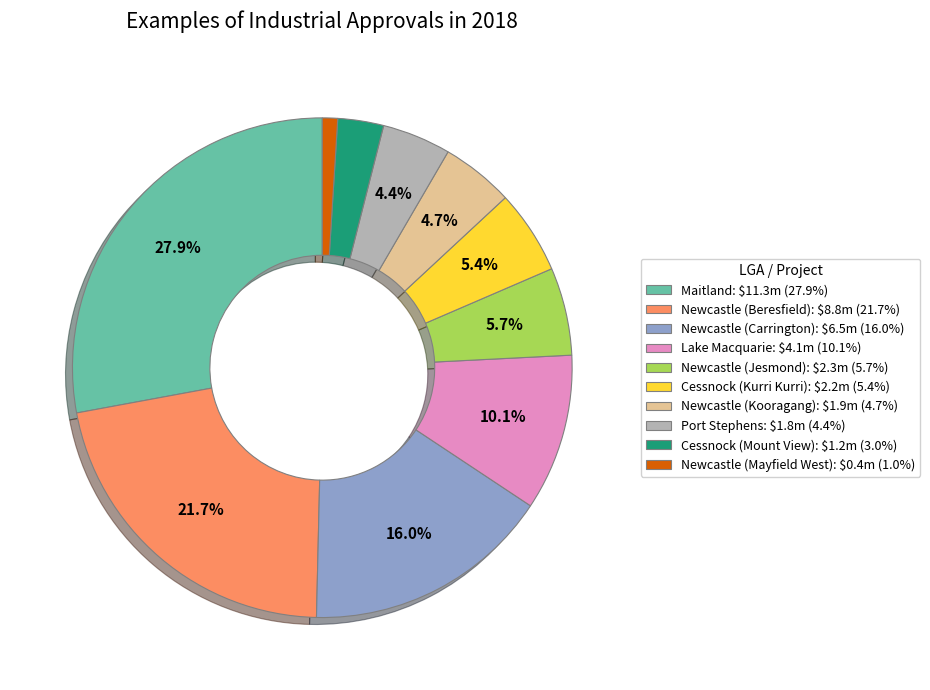

How many slices are in this pie chart?

10